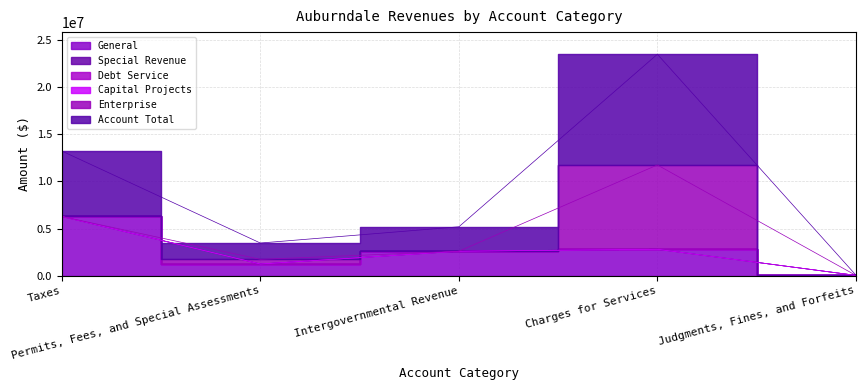

Which has a higher value, Taxes or Intergovernmental Revenue?

Taxes